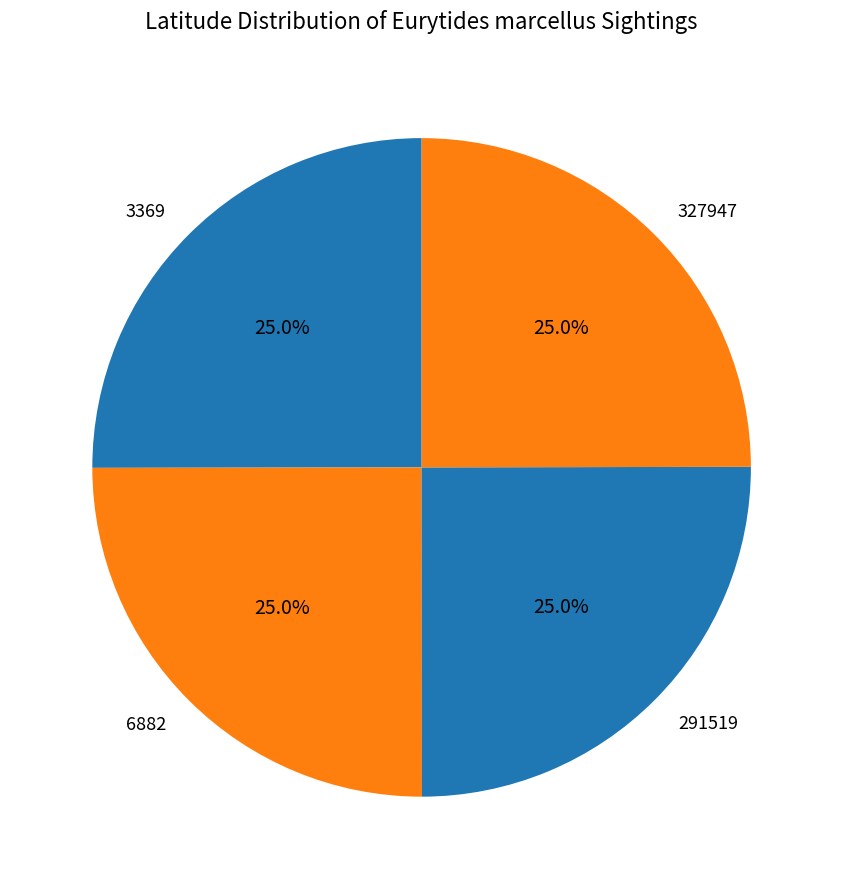

The 6882 slice represents 35% of the pie. True or false?

False